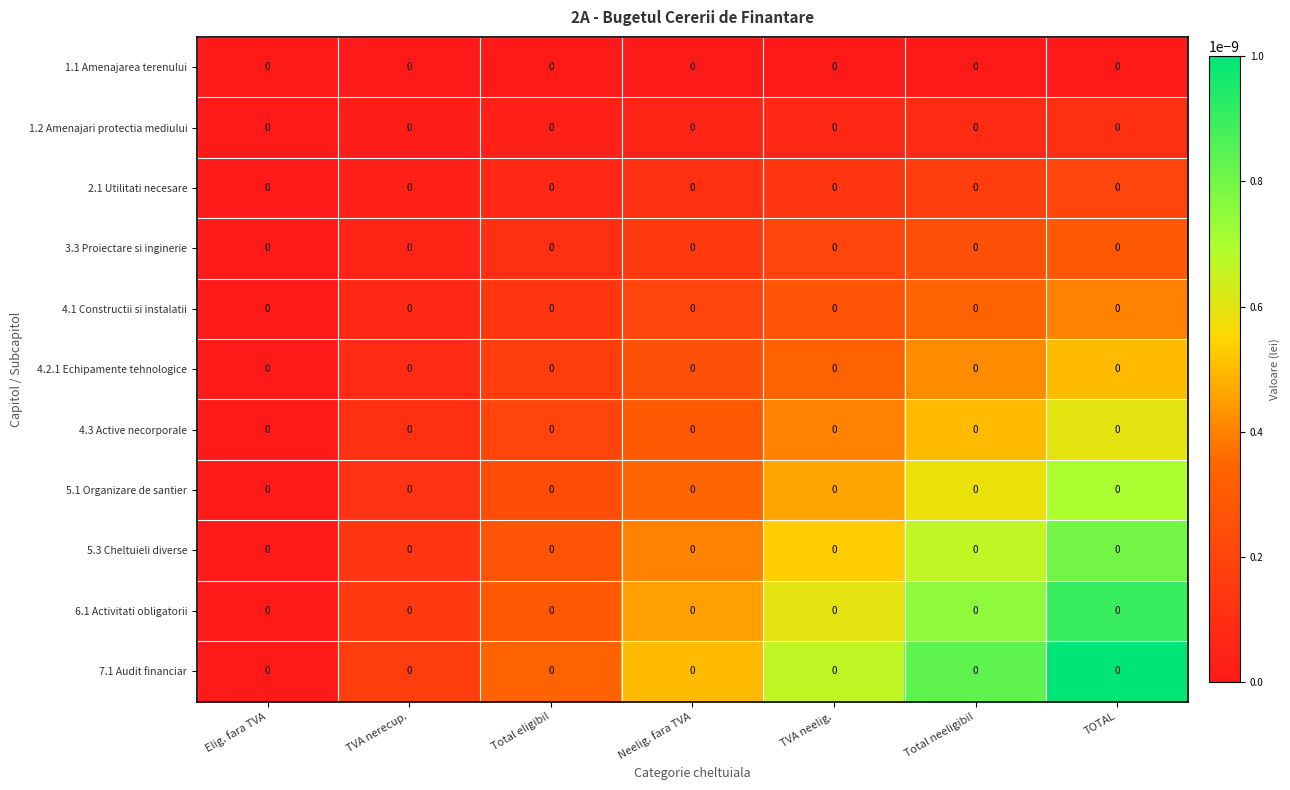

At which label does 5.3 Cheltuieli diverse reach its peak?

TOTAL